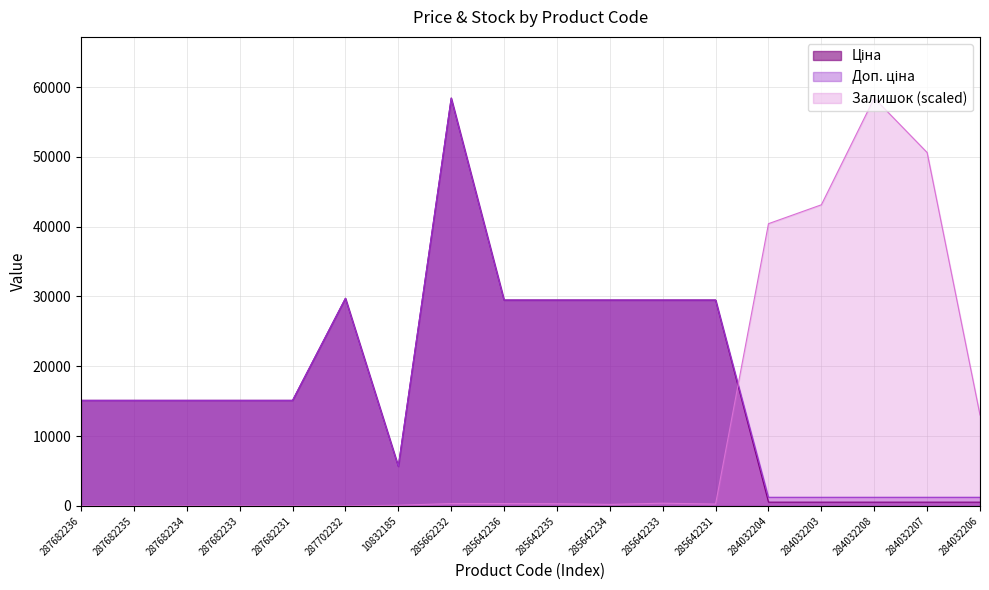

Reading right to left, extract all data points from this chart.

Ціна: 284032206=539.0	284032207=539.0	284032208=539.0	284032203=539.0	284032204=539.0	285642231=29491.5	285642233=29491.5	285642234=29491.5	285642235=29491.5	285642236=29491.5	285662232=58426.5	10832185=5673.8	287702232=29747.2	287682231=15120.0	287682233=15120.0	287682234=15120.0	287682235=15120.0	287682236=15120.0
Доп. ціна: 284032206=1235.4	284032207=1235.4	284032208=1235.4	284032203=1235.4	284032204=1235.4	285642231=29491.5	285642233=29491.5	285642234=29491.5	285642235=29491.5	285642236=29491.5	285662232=58426.5	10832185=5673.8	287702232=29747.2	287682231=15120.0	287682233=15120.0	287682234=15120.0	287682235=15120.0	287682236=15120.0
Залишок: 284032206=13018.6	284032207=50625.1	284032208=58426.5	284032203=43137.6	284032204=40432.4	285642231=265.7	285642233=386.5	285642234=217.4	285642235=314.0	285642236=338.1	285662232=338.1	10832185=96.6	287702232=0.0	287682231=0.0	287682233=0.0	287682234=0.0	287682235=0.0	287682236=0.0